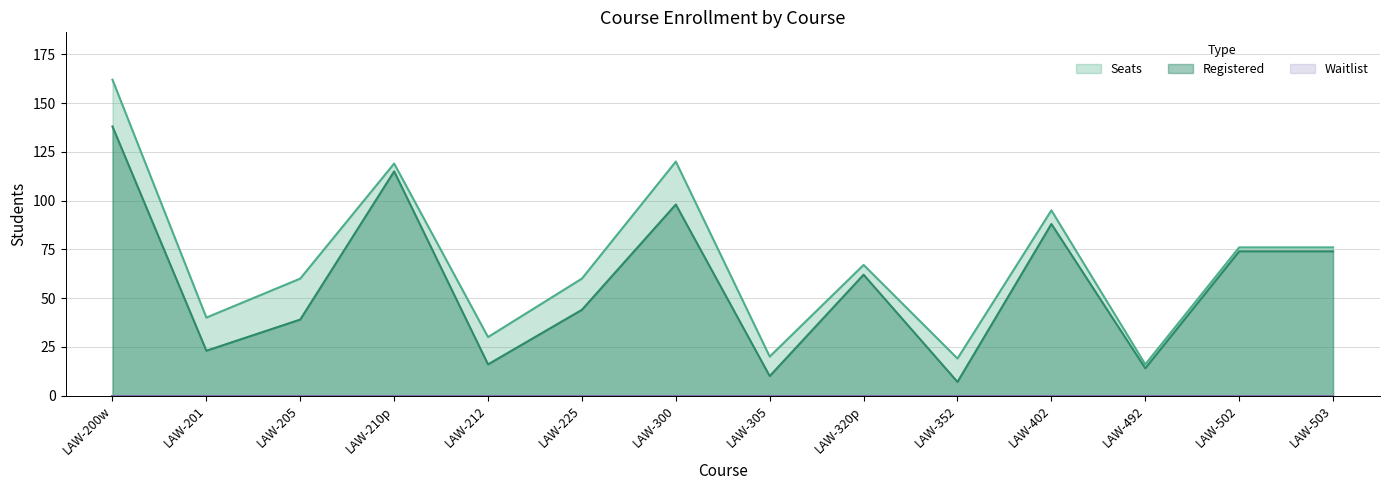

At which category is the sum across all series the highest?

LAW-200w